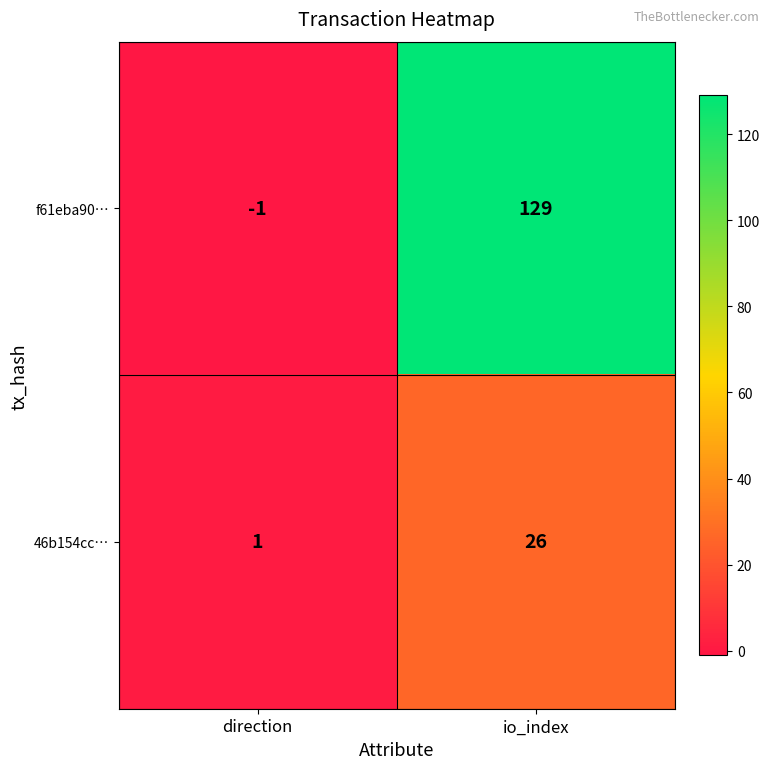

At which label does 46b154cc… reach its peak?

io_index